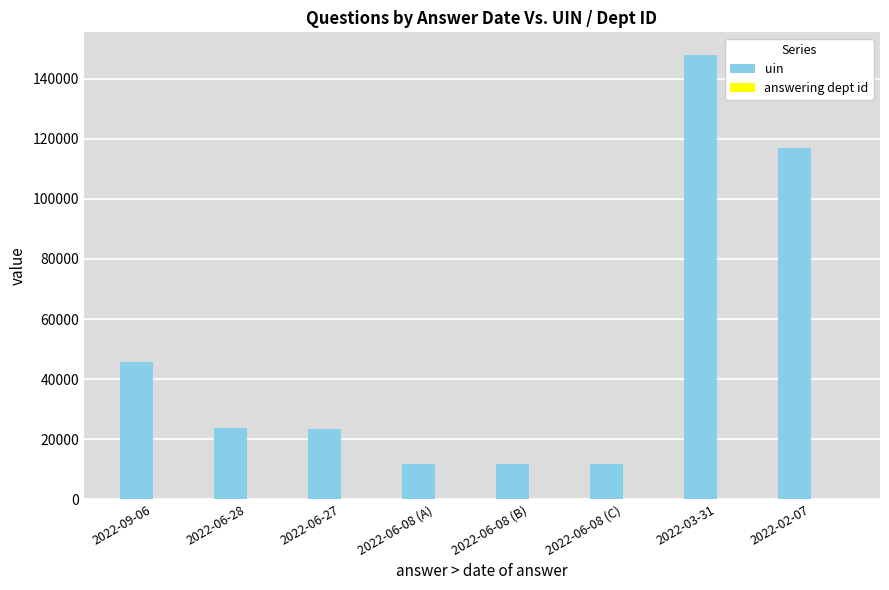

What is the sum of all uin values?

392527